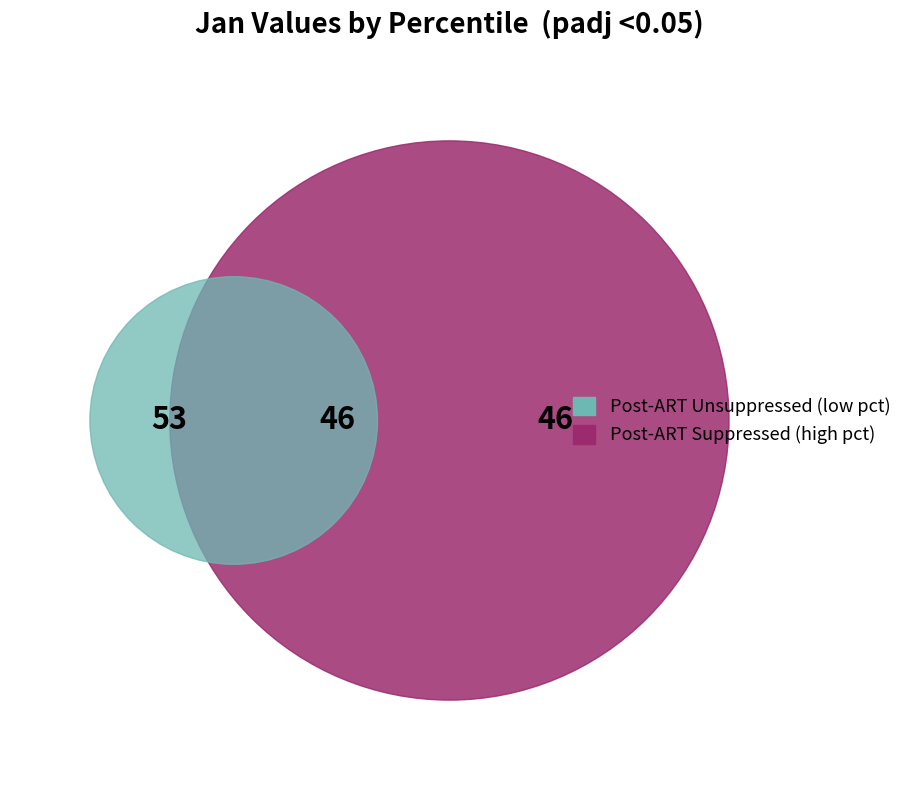

Does pct65 account for over 50% of the chart?

No